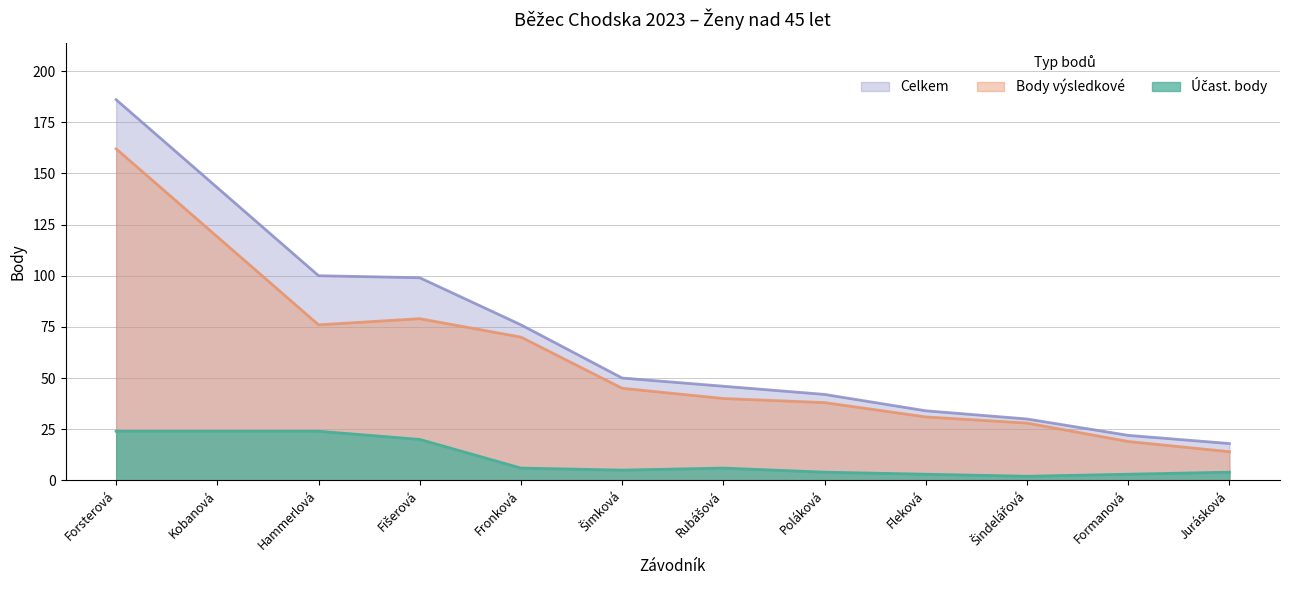

Rank the series at Šindelářová from lowest to highest value.

Účast. body, Body výsledkové, Celkem